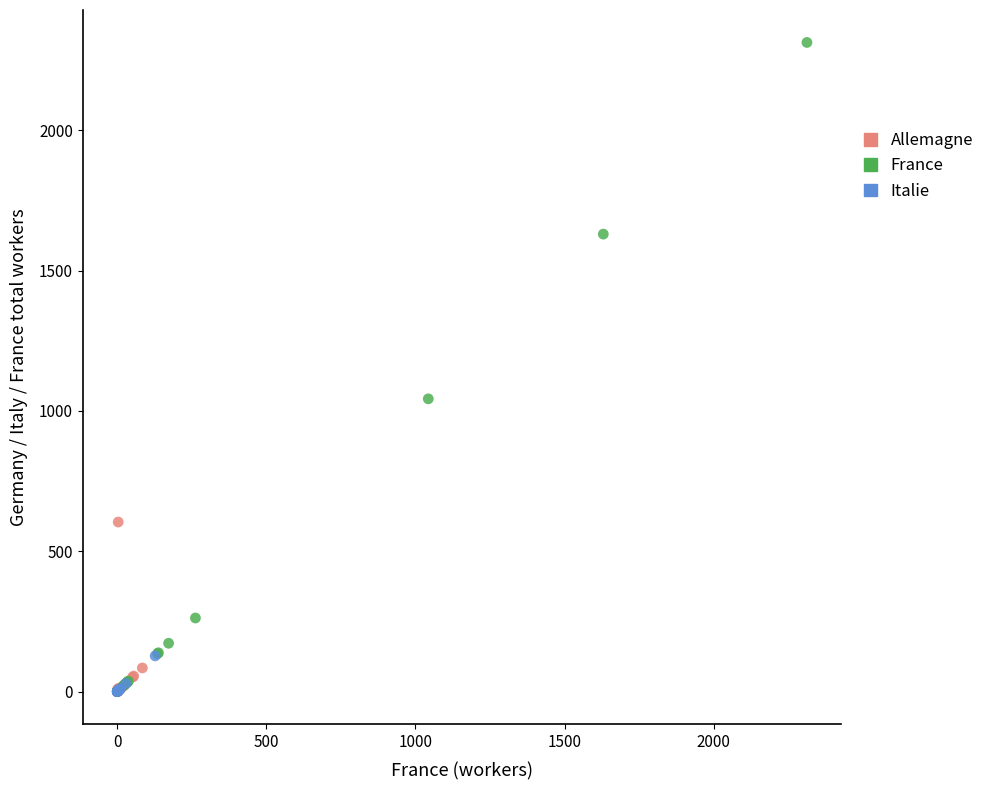

What are all the series names shown in the legend?

Allemagne, France, Italie